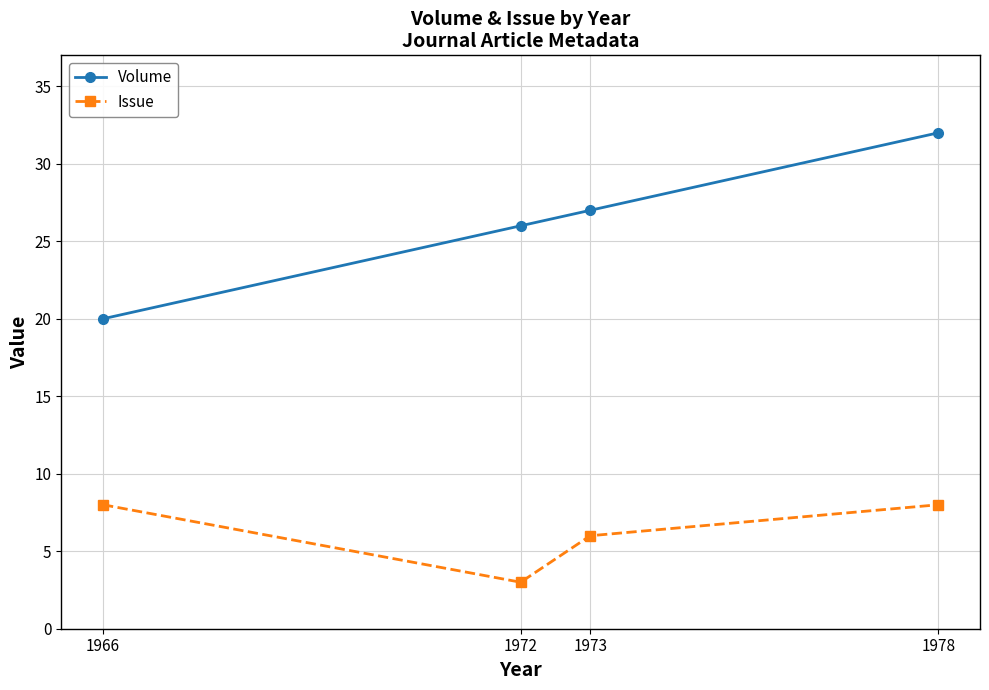

True or false: Volume and Issue cross at least once.

False